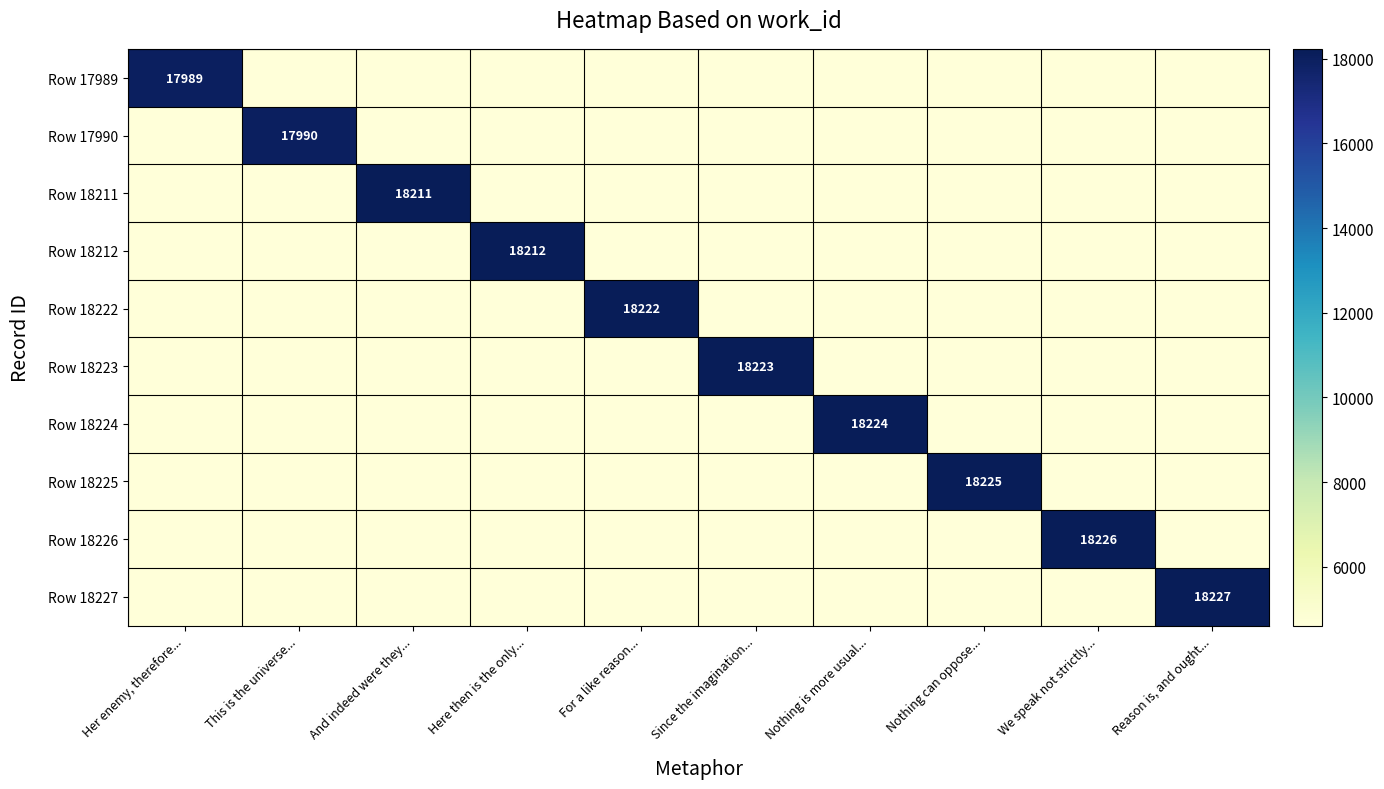

At which category does the chart reach its minimum across all series?

This is the universe...